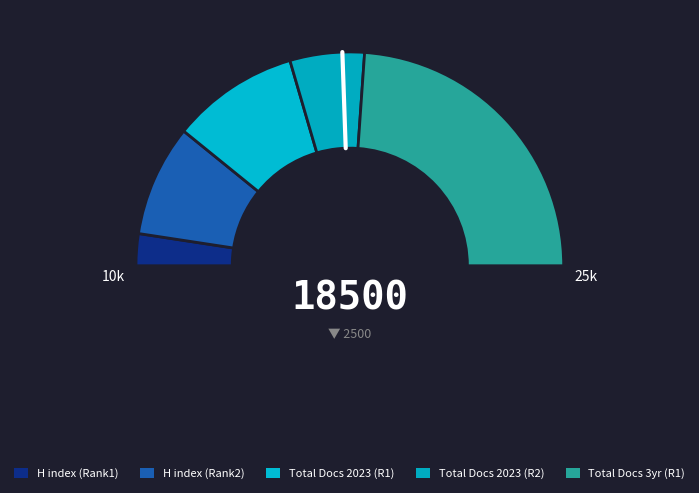

The Iranian Journal of Ageing slice represents 51% of the pie. True or false?

False